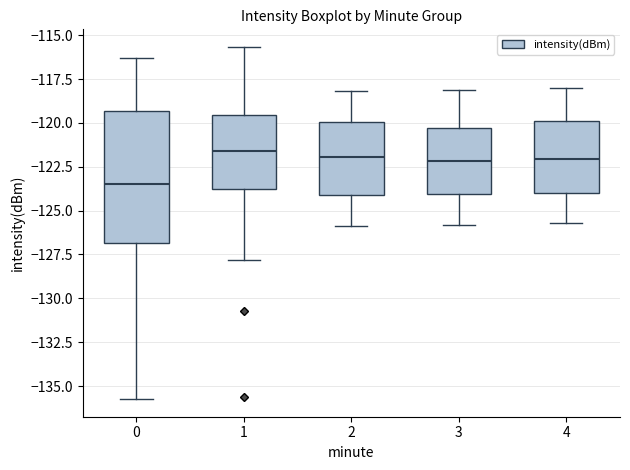

Where does the median line of the box at x = 0 sit on the y-axis? The values are not printed on the chart, so give them approximately, as read against the axis.

-123.5